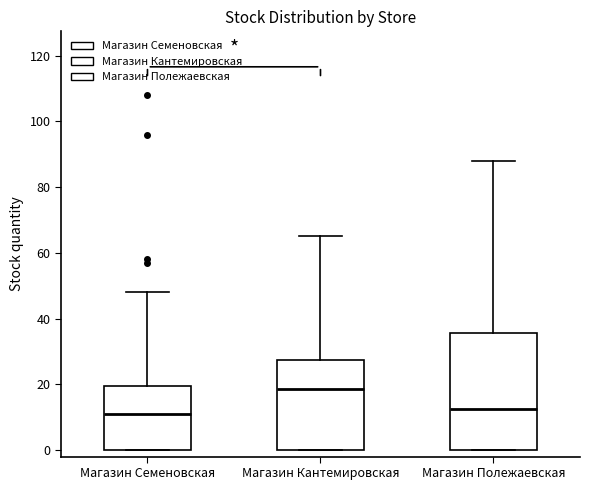

Reading left to right, read every box against the y-axis: the position of its median line, the range the box covers, and the ends of its whiskers. The values are not printed on the chart, so give them approximately, as read against the axis.

Магазин Семеновская: median 12, box 0 to 20, whiskers 0 to 48
Магазин Кантемировская: median 18, box 0 to 28, whiskers 0 to 66
Магазин Полежаевская: median 12, box 0 to 36, whiskers 0 to 88